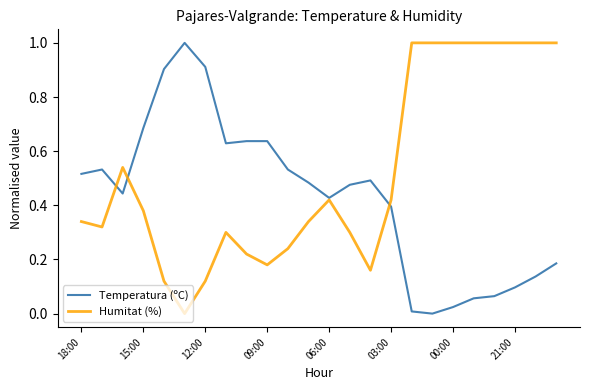

How many series are shown in this chart?

2